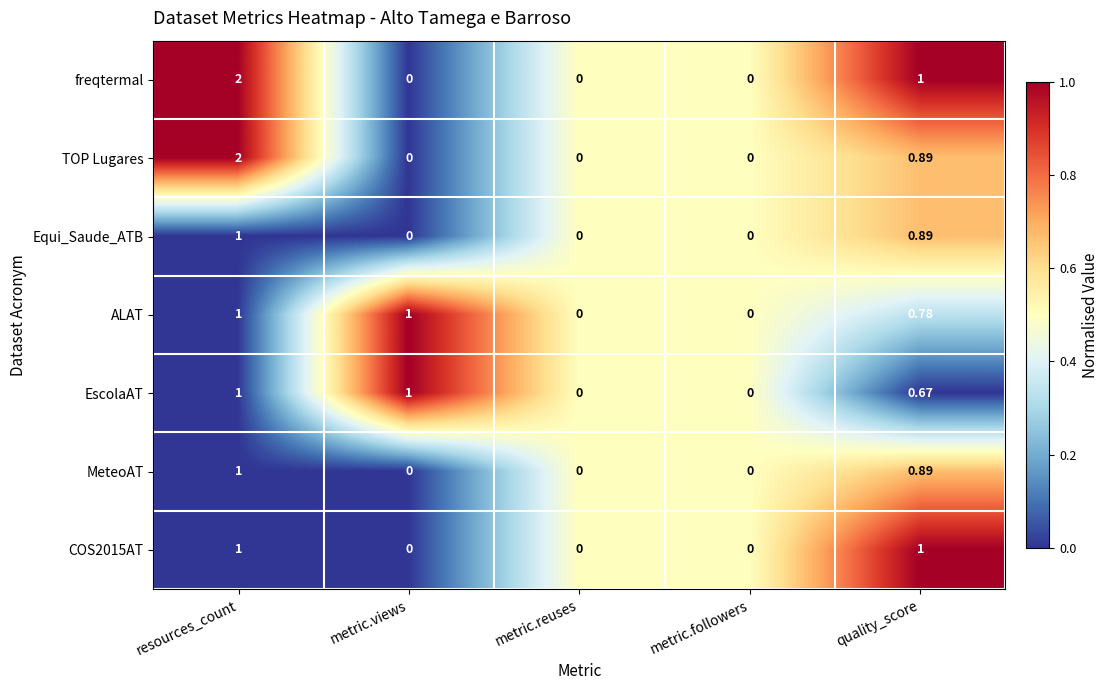

Is the value of TOP Lugares at quality_score greater than the value of freqtermal at resources_count?

No